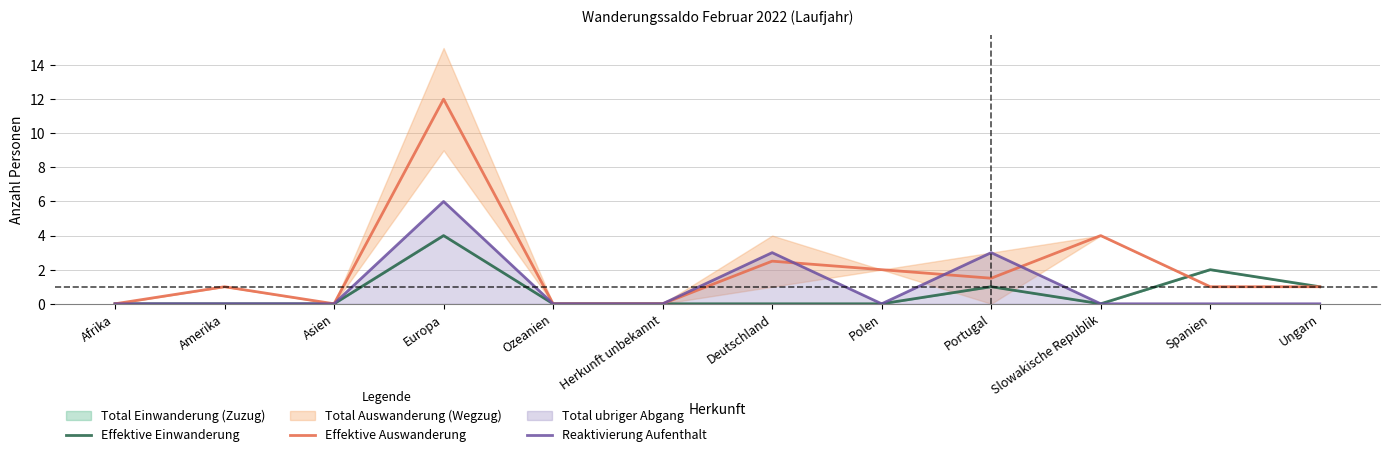

How many values in Effektive Auswanderung are above zero?

8